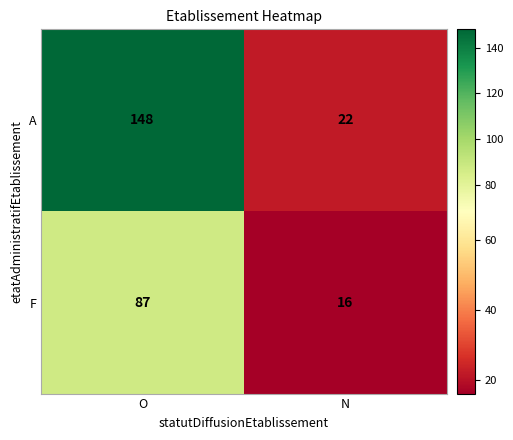

Which series changed the most between O and N?

A